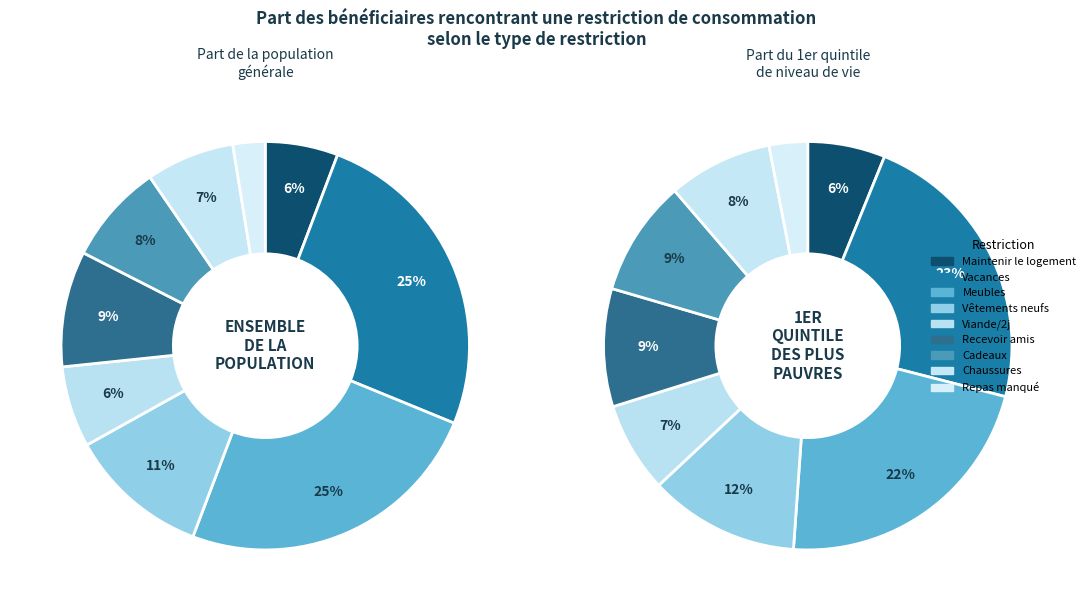

What percentage is NOT represented by Recevoir des amis?

90.8%